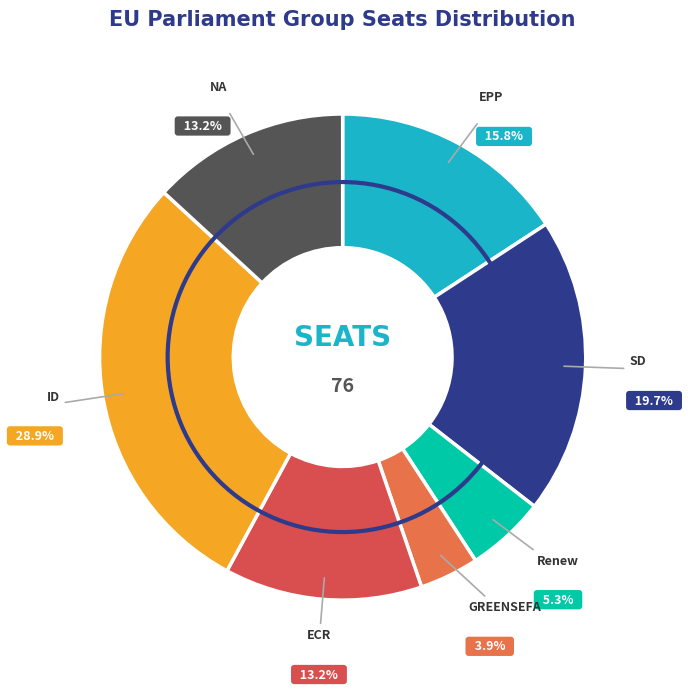

What percentage is the Renew slice, to the nearest percent?

5%